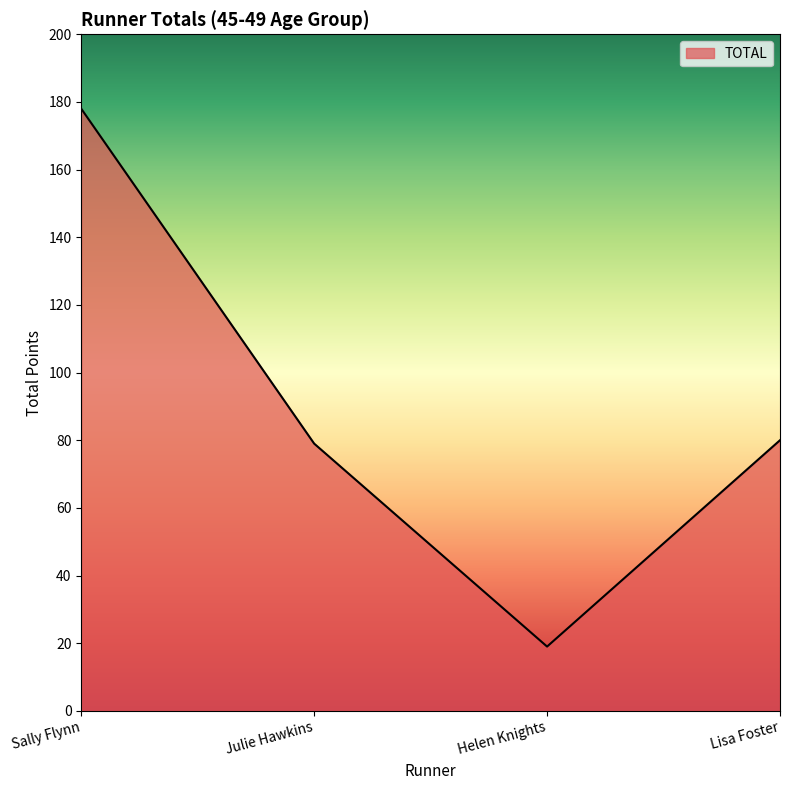

Does the chart display data point markers on the line(s)?

No